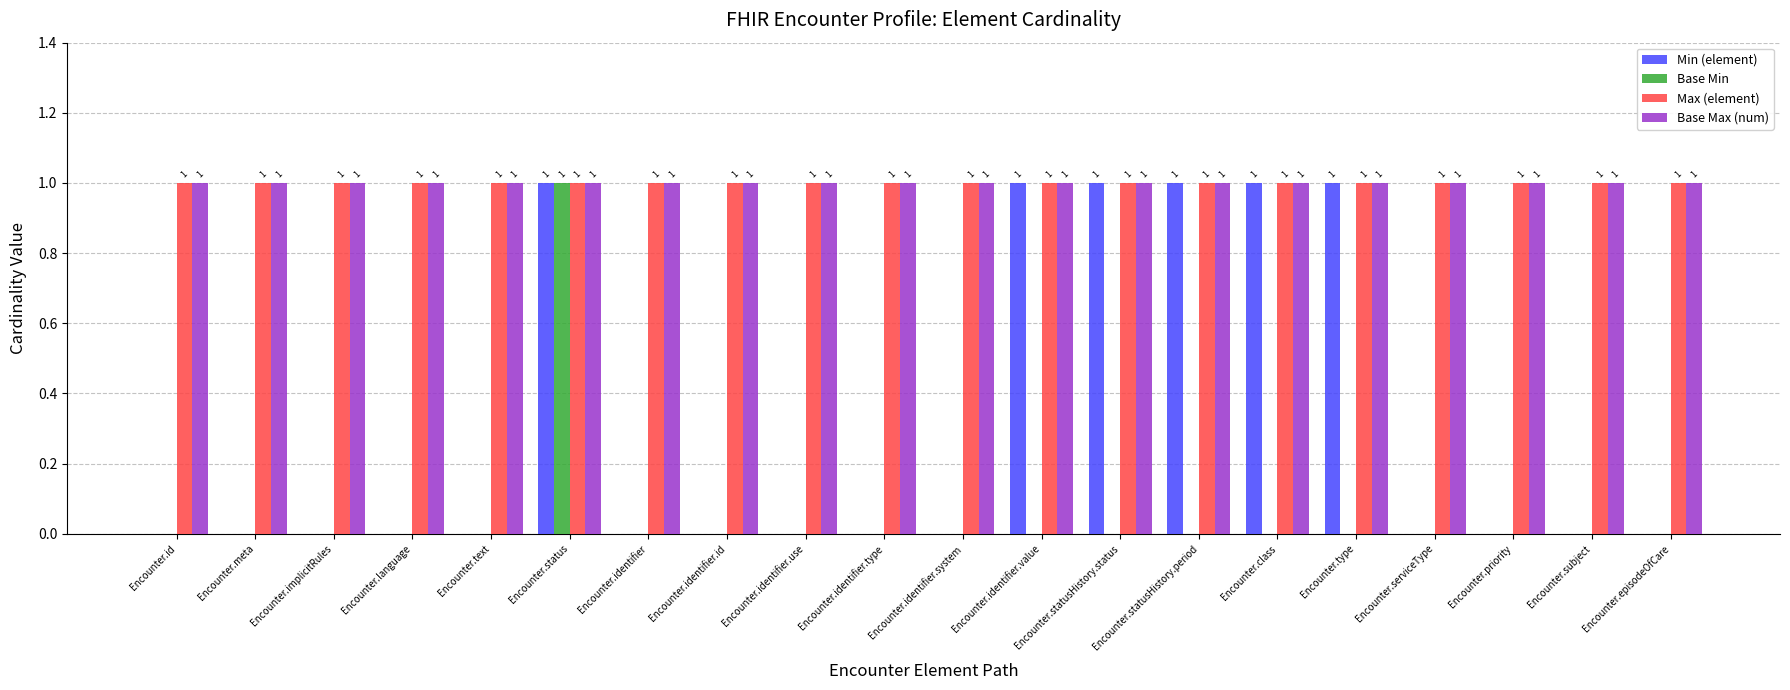

How many groups of bars are there?

20